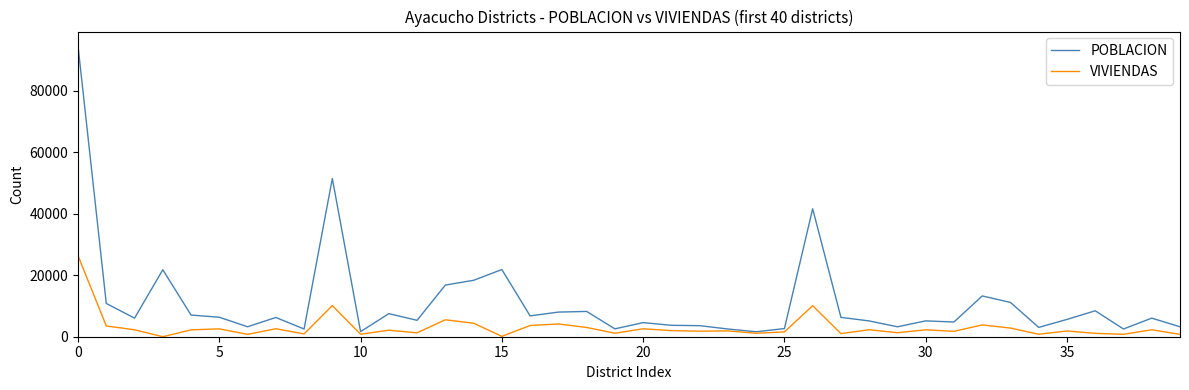

Which series has the widest spread of values?

POBLACION